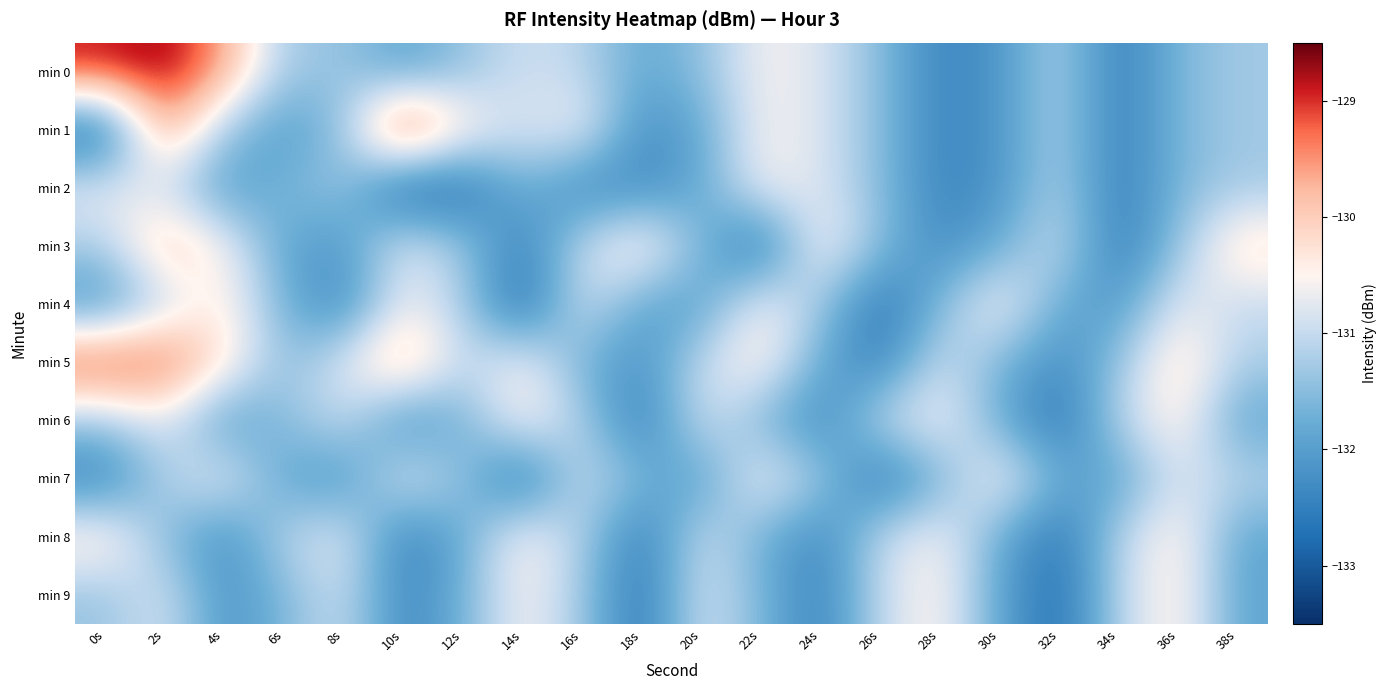

What is the maximum value shown in the chart?

-128.6